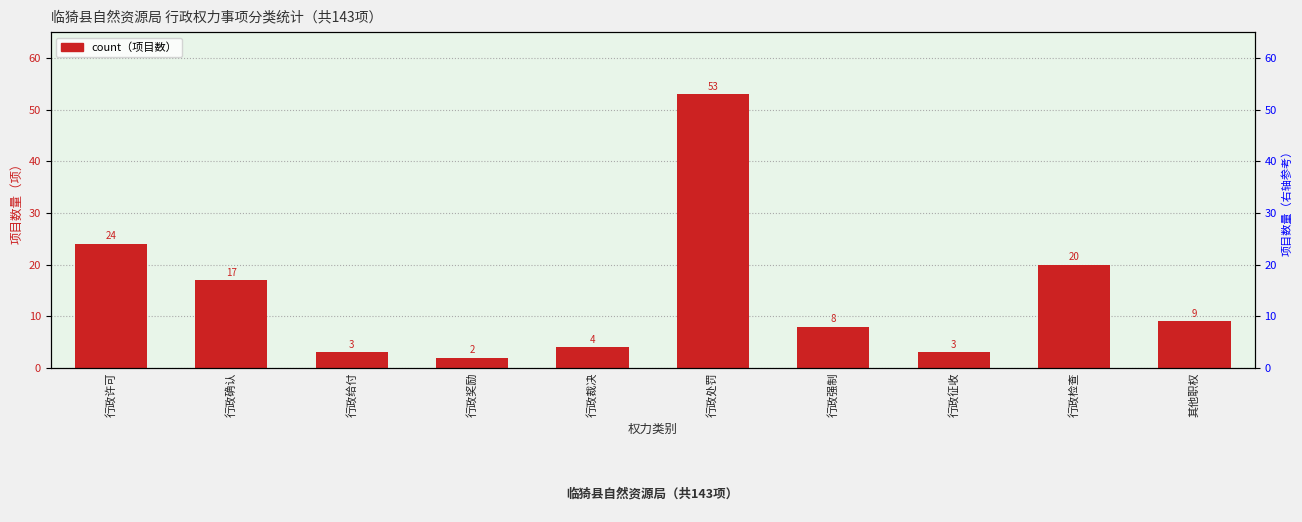

Rank the categories by value from lowest to highest.

行政奖励, 行政给付, 行政征收, 行政裁决, 行政强制, 其他职权, 行政确认, 行政检查, 行政许可, 行政处罚